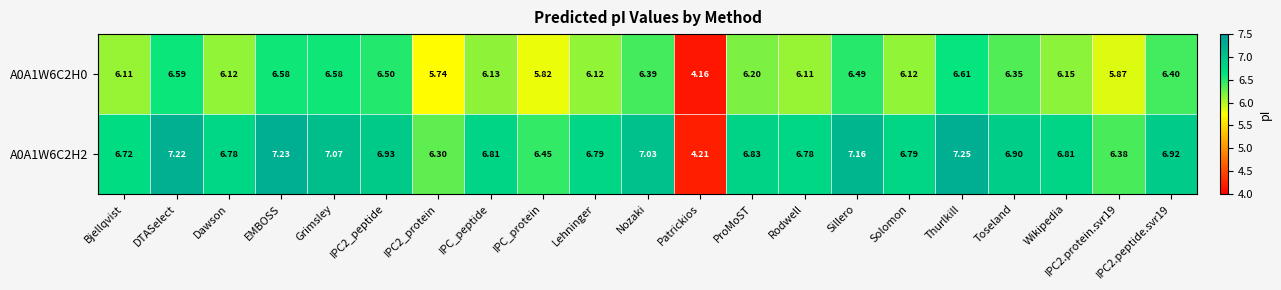

Which series has the largest range (max minus min)?

A0A1W6C2H2